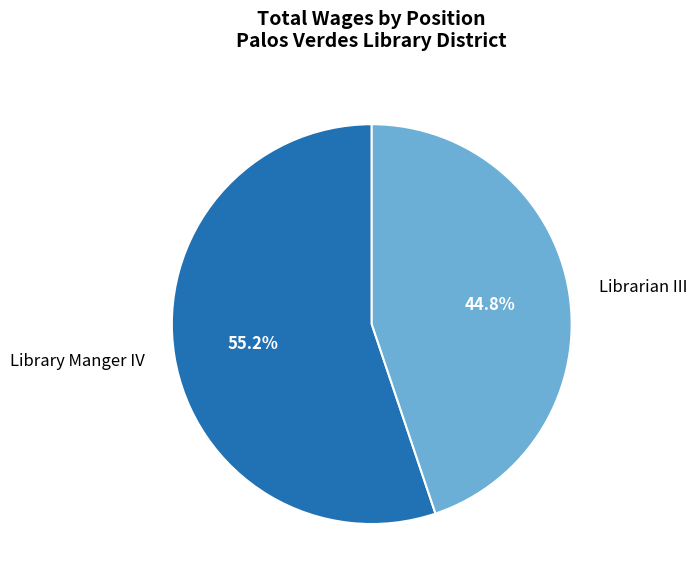

To the nearest percent, what is the difference between the largest and smallest slice percentages?

10%